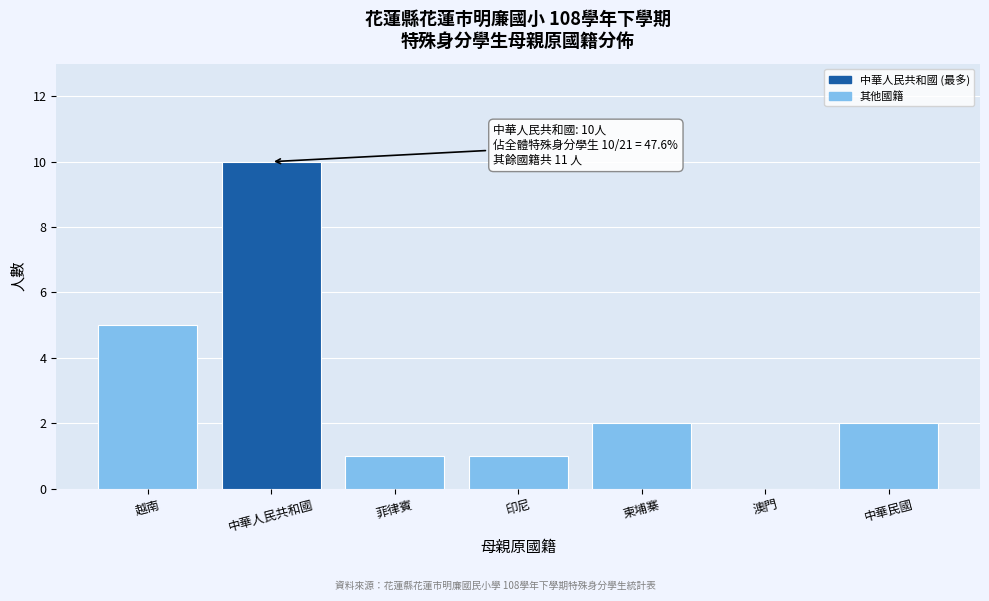

Reading right to left, extract all data points from this chart.

中華民國=2	澳門=0	柬埔寨=2	印尼=1	菲律賓=1	中華人民共和國=10	越南=5